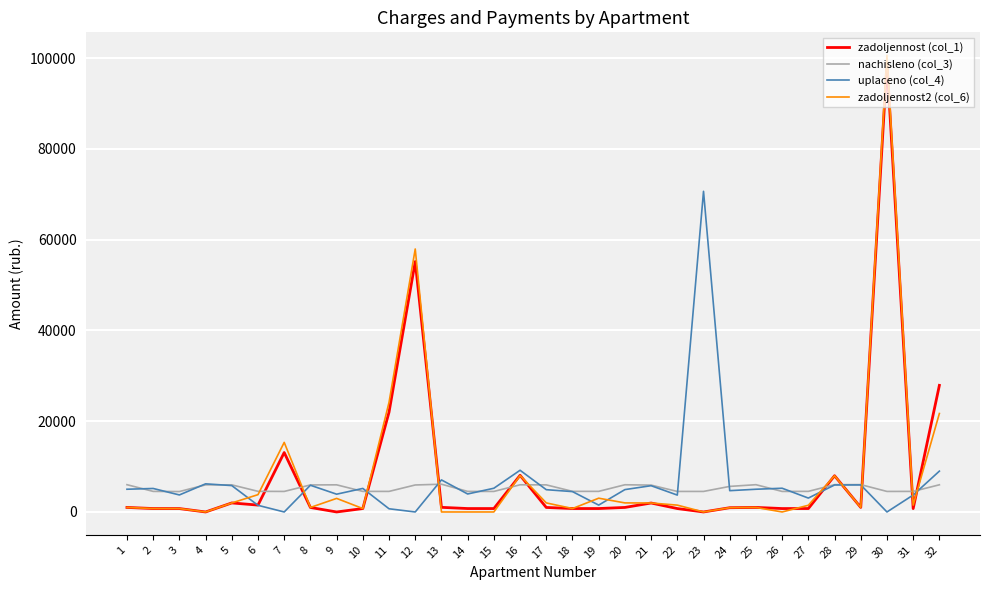

What is the greatest value displayed?

100662.6